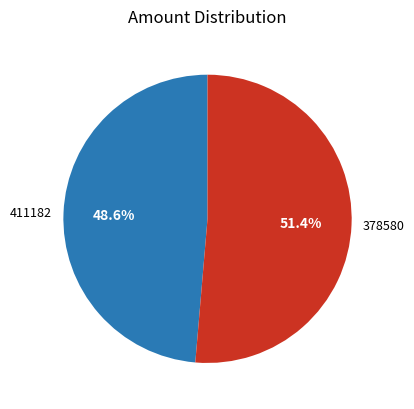

How many segments does this pie chart have?

2